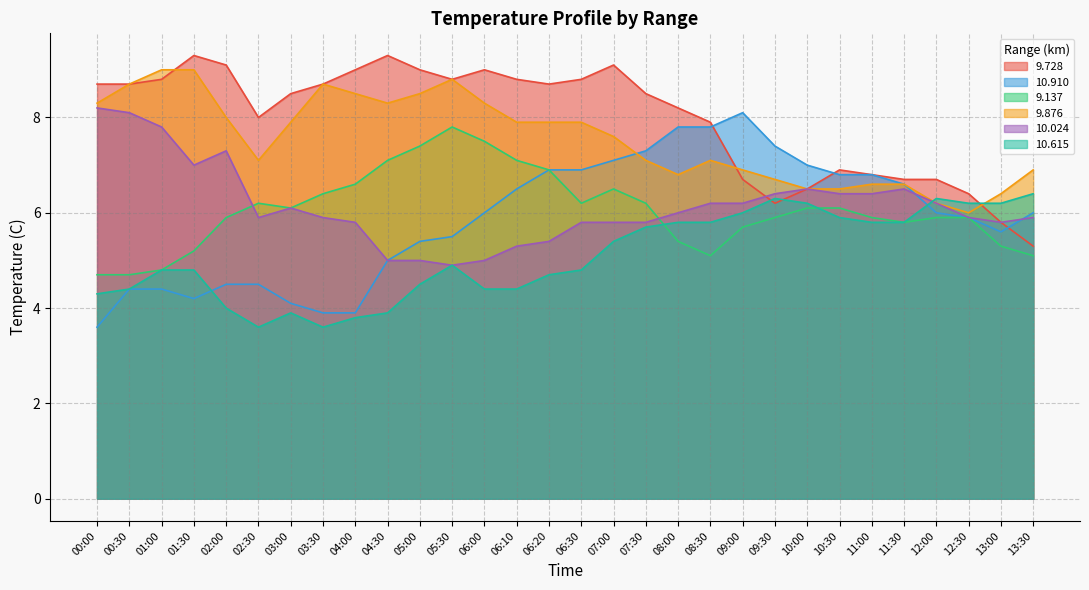

Where is the first local maximum for 9.137?

02:30